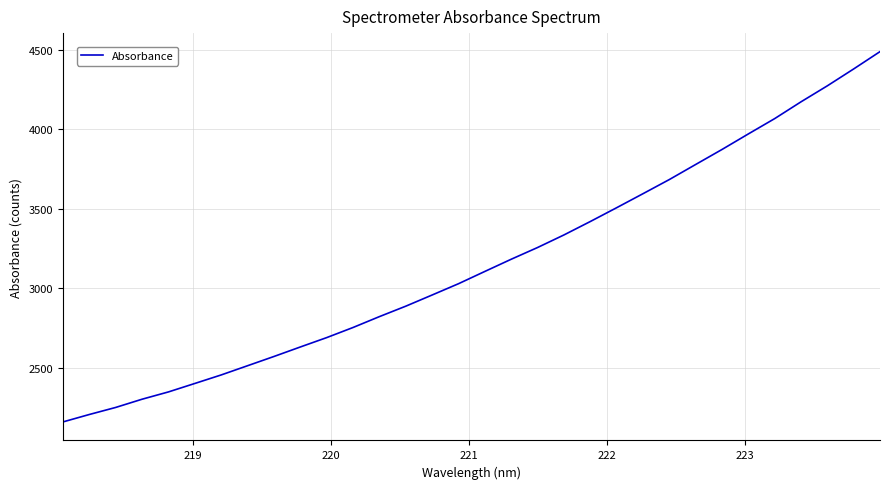

What is the smallest value displayed?

2160.6